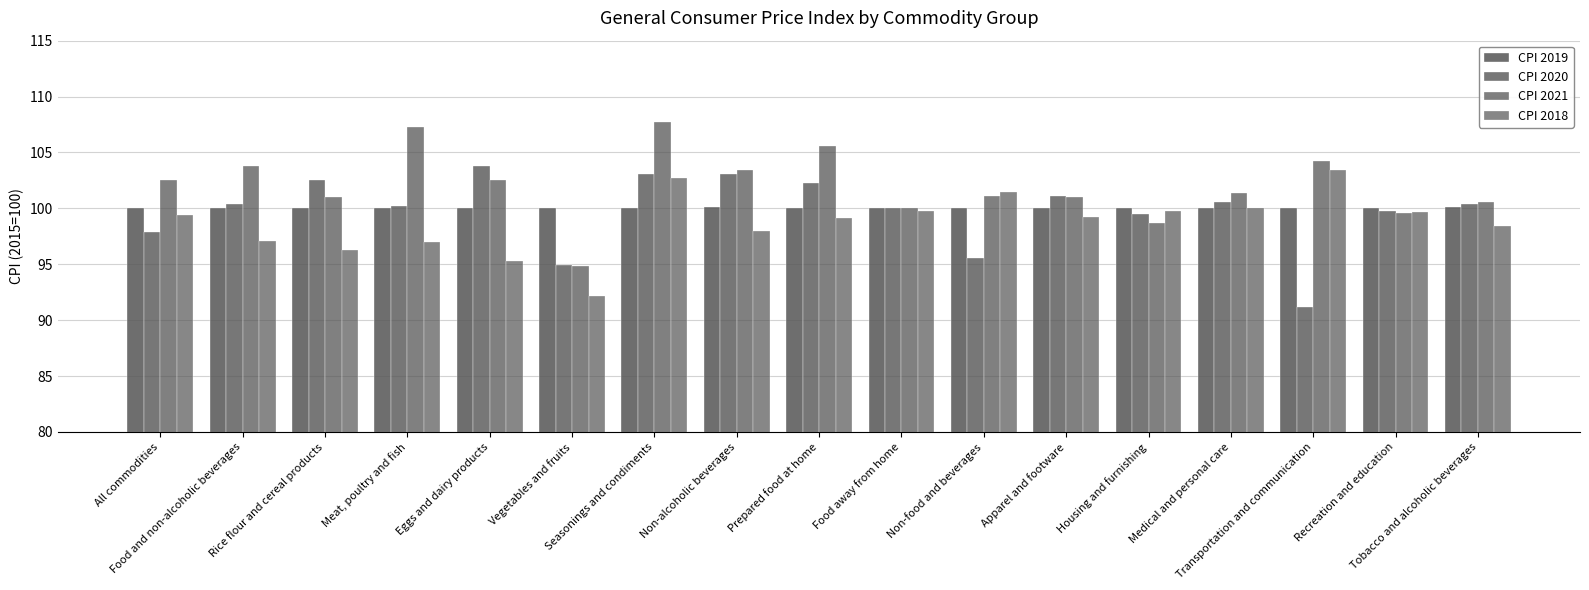

At which label does CPI 2018 reach its peak?

Transportation and communication